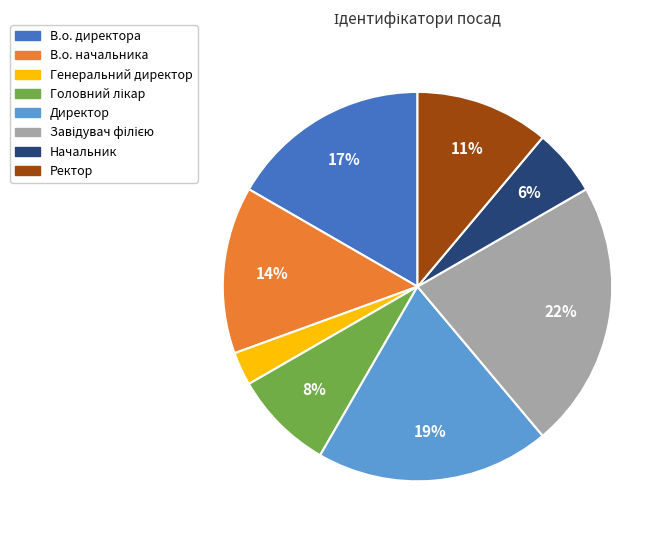

Count the number of slices in the pie.

8